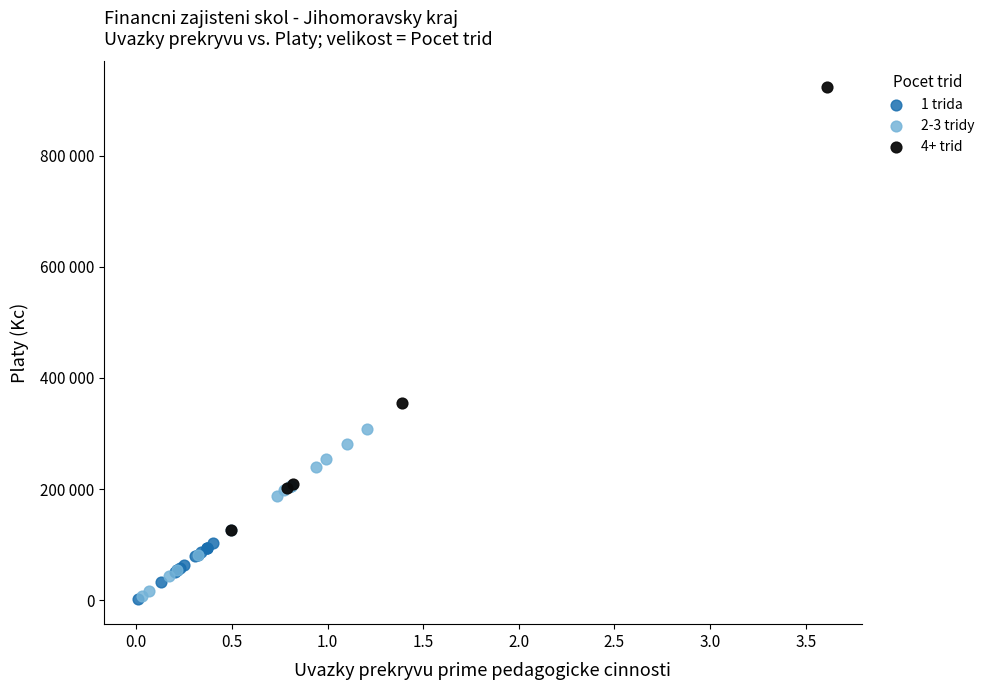

Which series has the largest Y range (max minus min)?

4+ trid